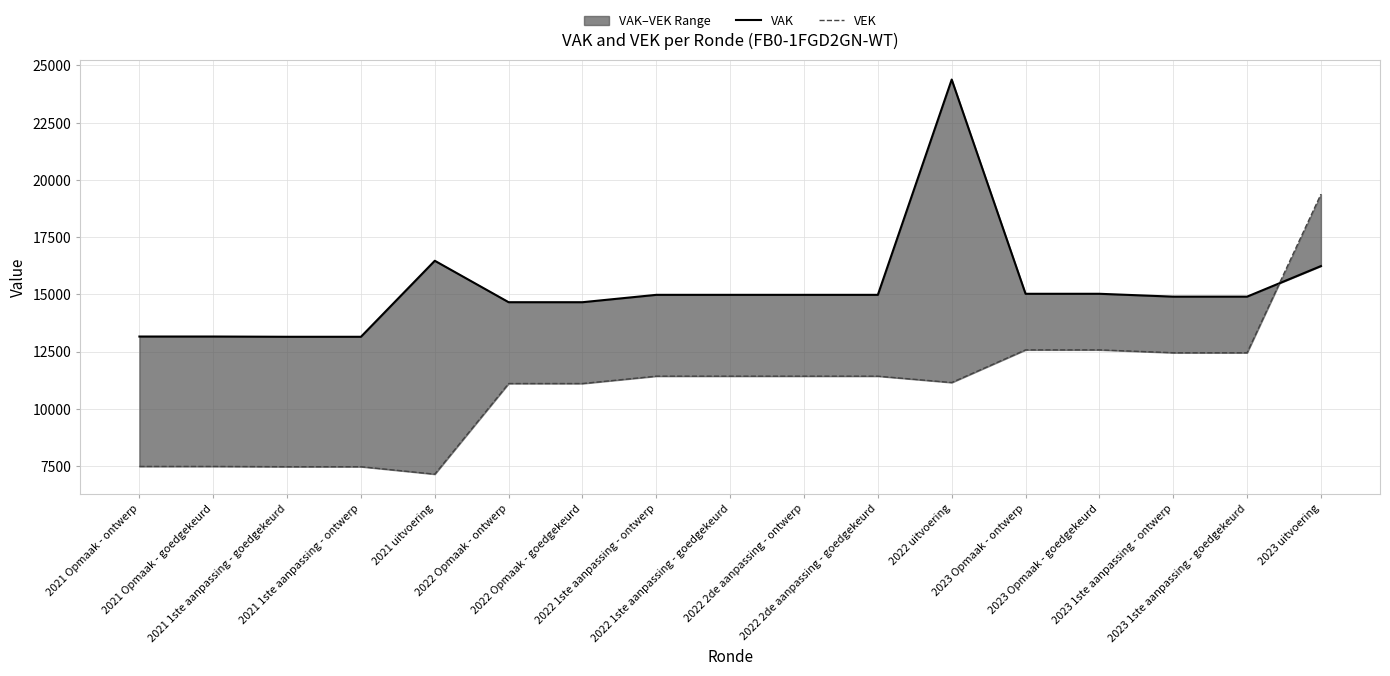

What are all the series names shown in the legend?

VAK, VEK